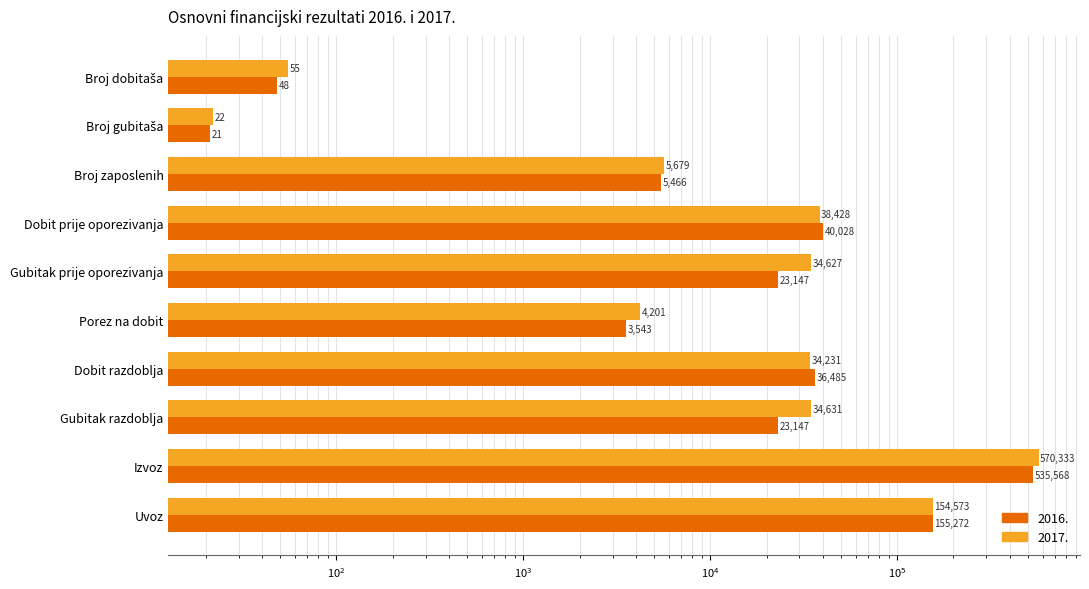

Reading left to right, transcribe all the data shown in this chart.

2016.: Broj dobitaša=48.0	Broj gubitaša=21.0	Broj zaposlenih=5466.0	Dobit prije oporezivanja=40027.9	Gubitak prije oporezivanja=23147.0	Porez na dobit=3543.0	Dobit razdoblja=36484.9	Gubitak razdoblja=23147.0	Izvoz=535567.7	Uvoz=155271.5
2017.: Broj dobitaša=55.0	Broj gubitaša=22.0	Broj zaposlenih=5679.0	Dobit prije oporezivanja=38427.8	Gubitak prije oporezivanja=34627.5	Porez na dobit=4200.7	Dobit razdoblja=34231.0	Gubitak razdoblja=34631.3	Izvoz=570332.8	Uvoz=154572.5